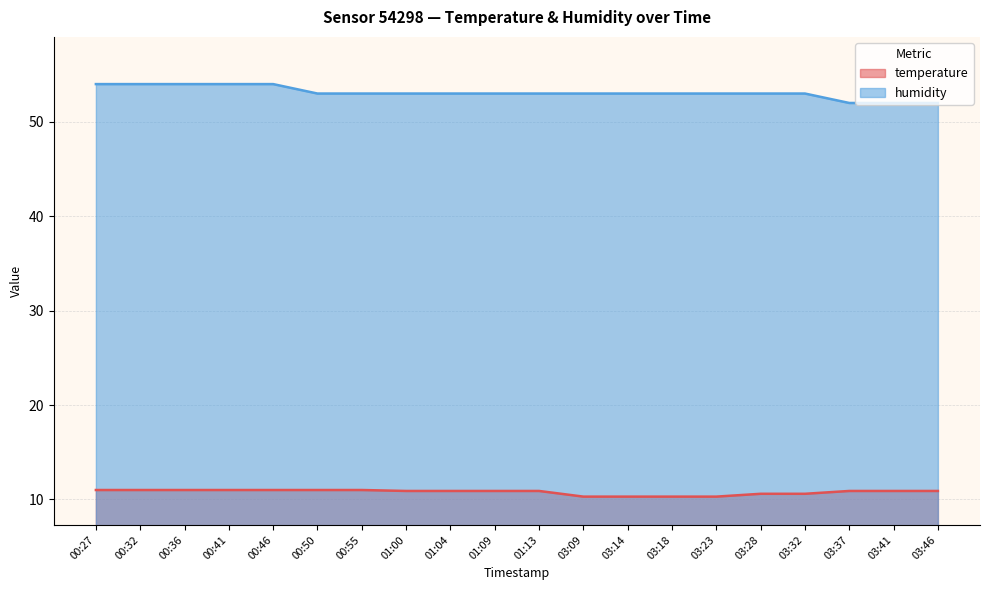

What position from the right is 03:41?

2